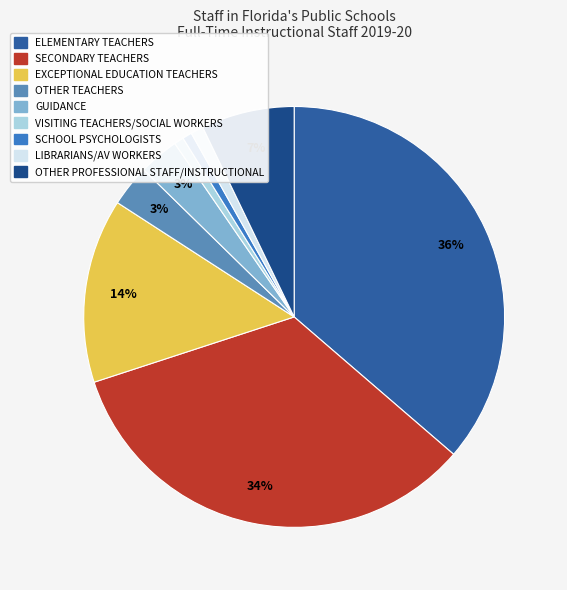

Count the number of slices in the pie.

9